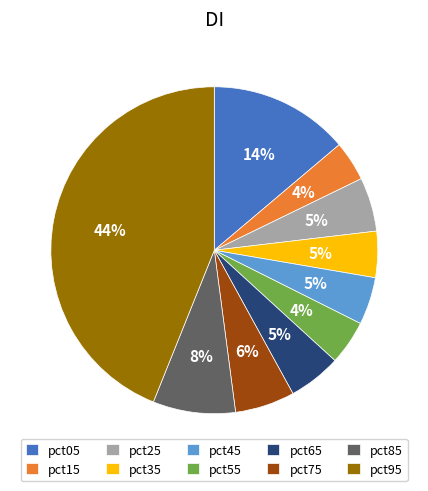

Is pct85 the majority of the pie?

No